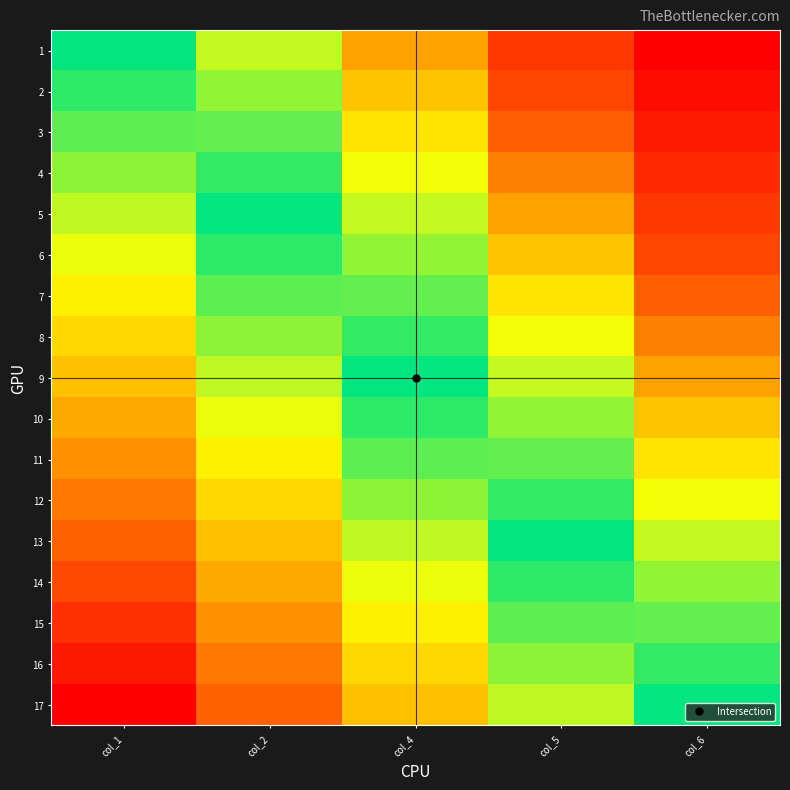

Which has a higher value, col_2 or col_5?

col_5